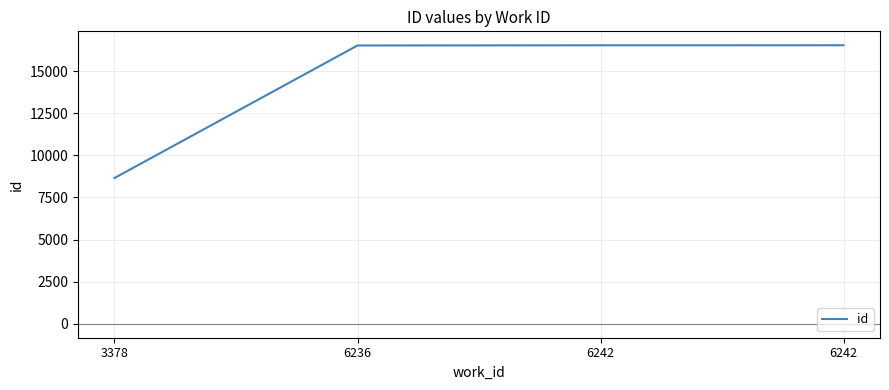

What is the change in value from 3378 to 6242?

+7883